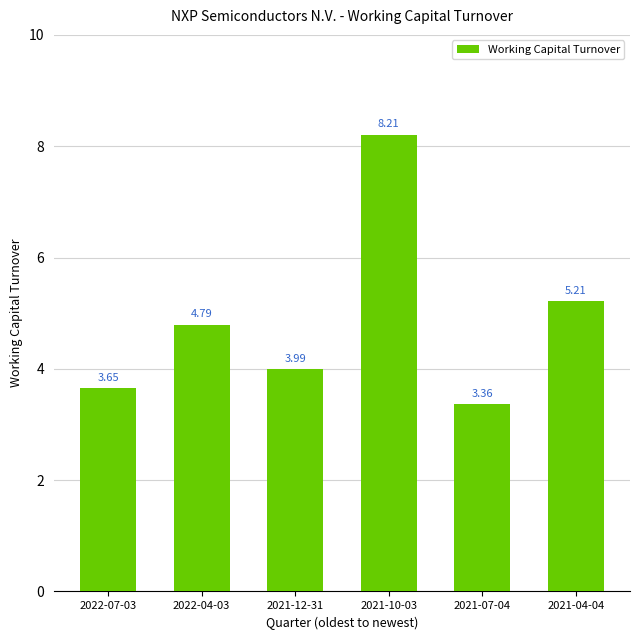

At which category does the chart reach its minimum across all series?

2021-07-04